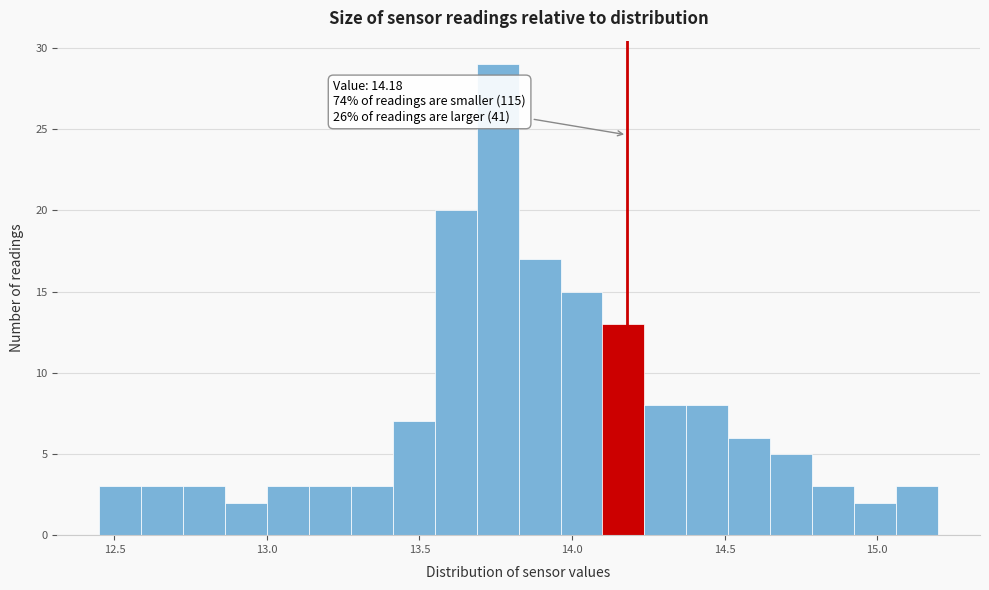

Read against the x-axis, roughly where is the centre of the tallest bar?

13.75